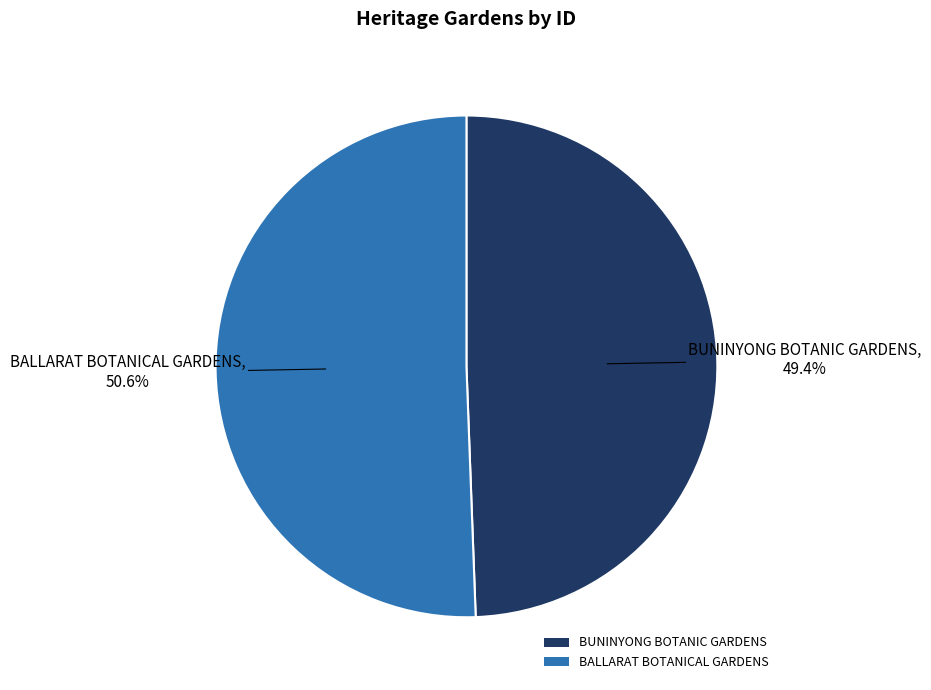

To the nearest percent, what is the average slice percentage?

50%